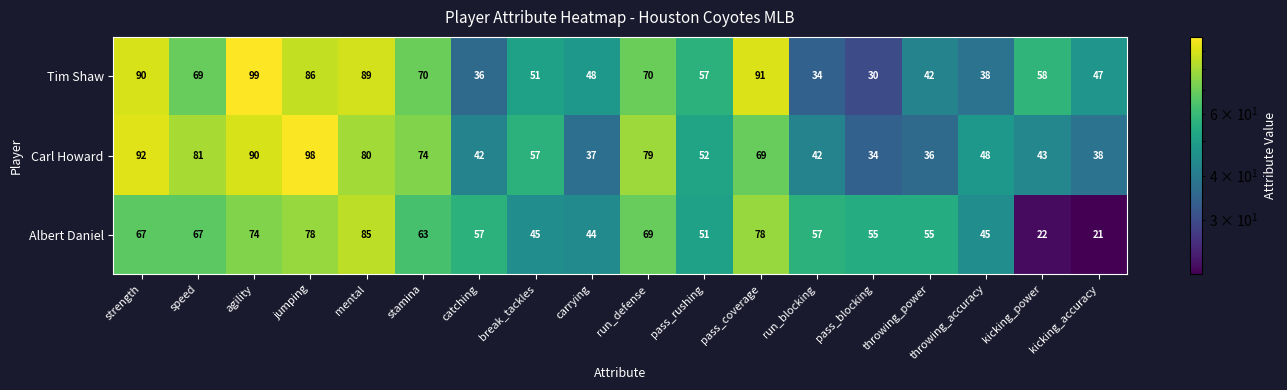

List the series in order of their peak value, highest first.

Tim Shaw, Carl Howard, Albert Daniel